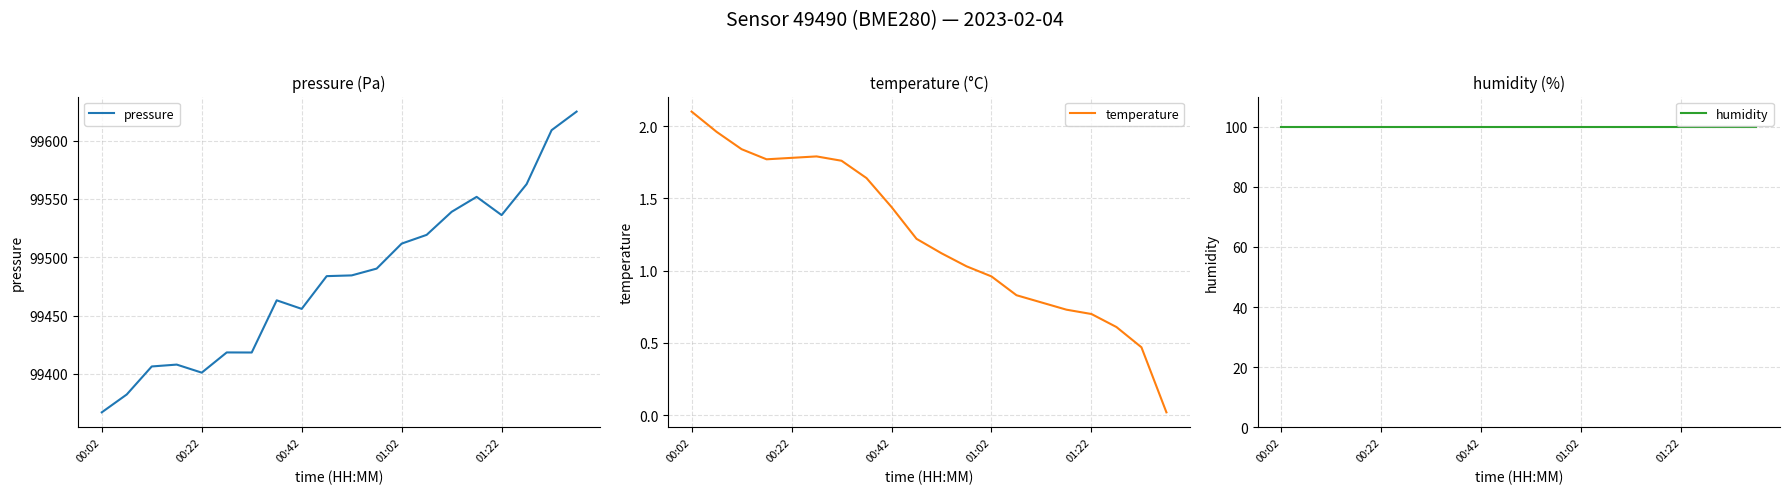

True or false: temperature has a value of 1.0 at 11.

True